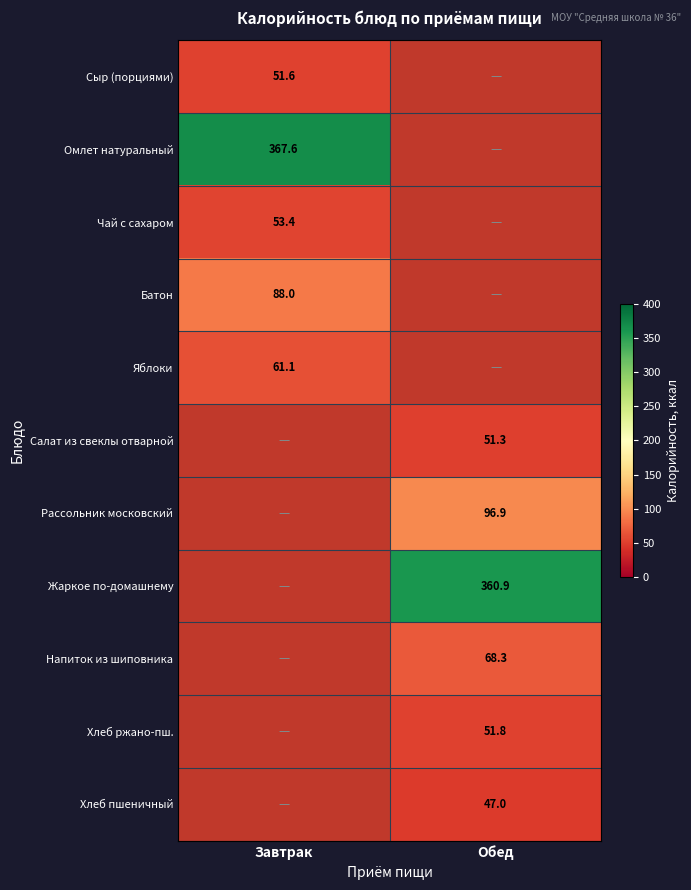

How many data points does each series have?

2